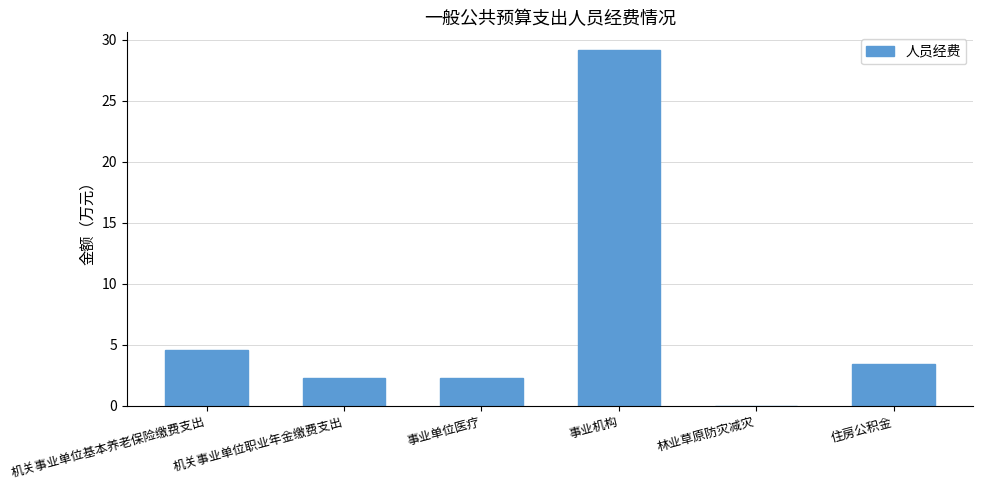

Reading left to right, transcribe all the data shown in this chart.

机关事业单位基本养老保险缴费支出=4.6	机关事业单位职业年金缴费支出=2.3	事业单位医疗=2.3	事业机构=29.1	林业草原防灾减灾=0.0	住房公积金=3.4